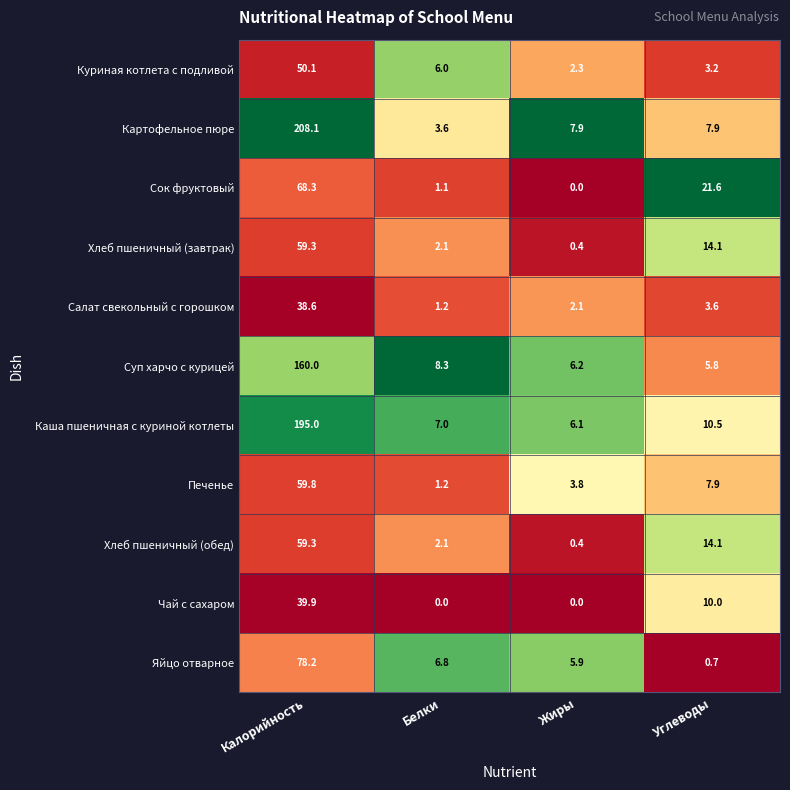

True or false: Картофельное пюре has a value of 208.1 at Калорийность.

True